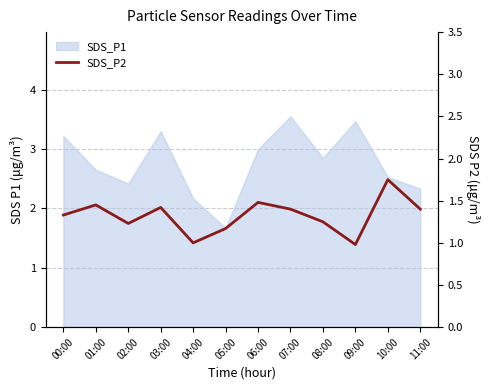

How many categories are shown in the chart?

12